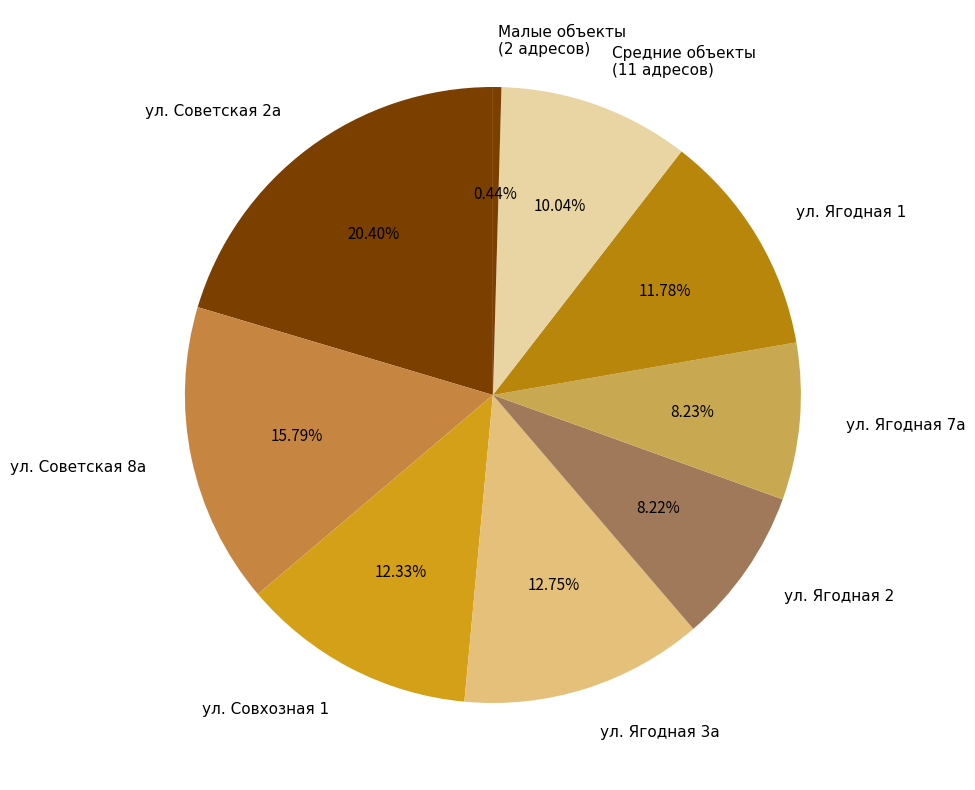

Which has a higher value, ул. Советская 8а or ул. Советская 2а?

ул. Советская 2а